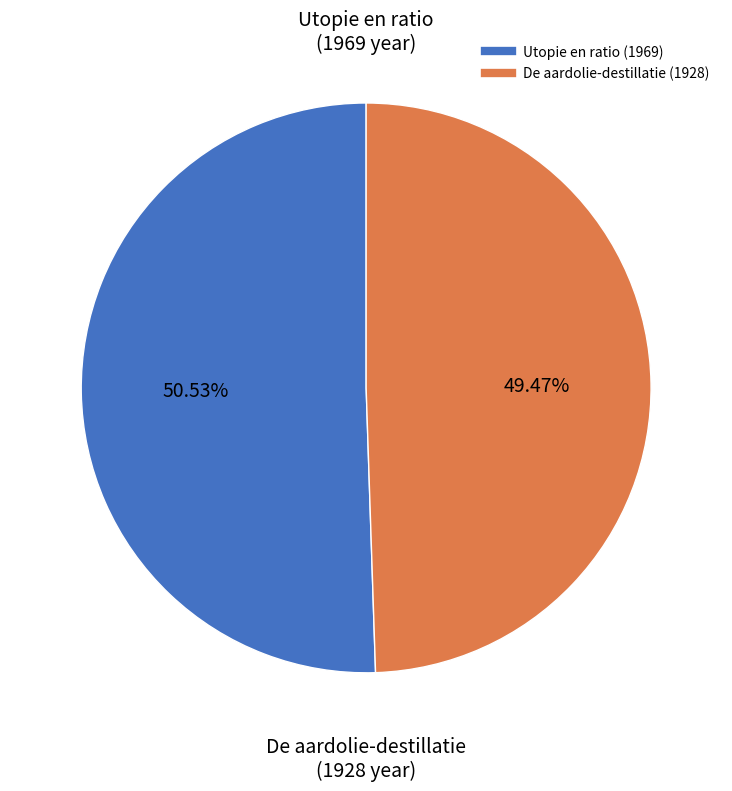

Is it true that De aardolie-destillatie (1928) is 49% of the pie?

True